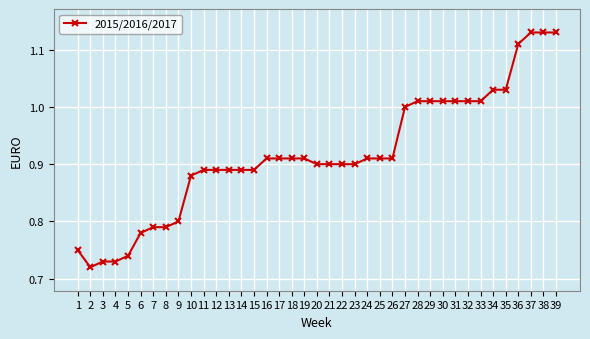

What is the change in value from 15 to 30?

+0.1